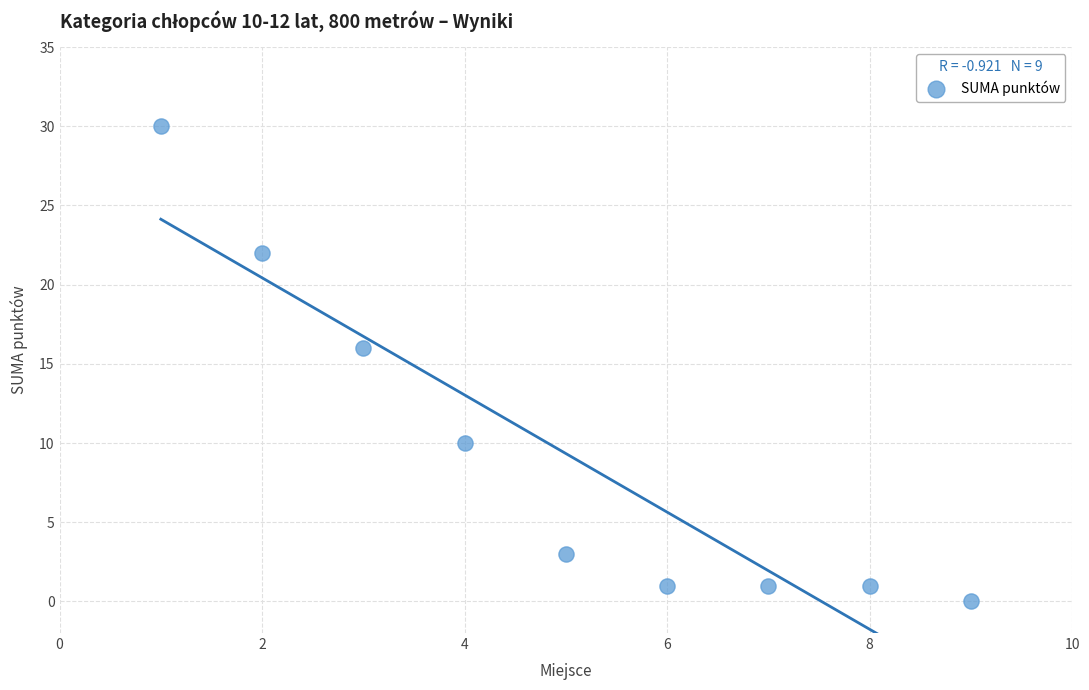

What Y value in the scatter plot is closest to 15?

16